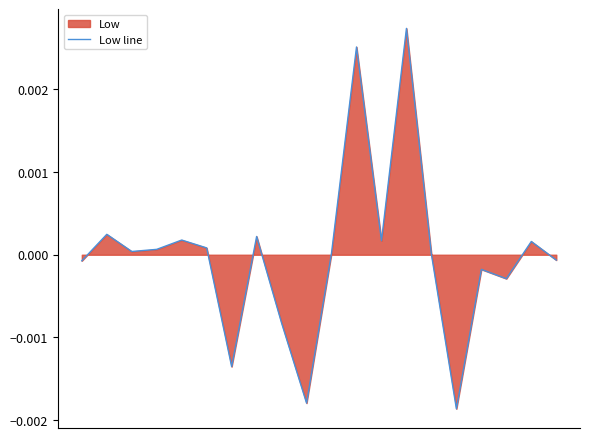

How many categories are shown in the chart?

20